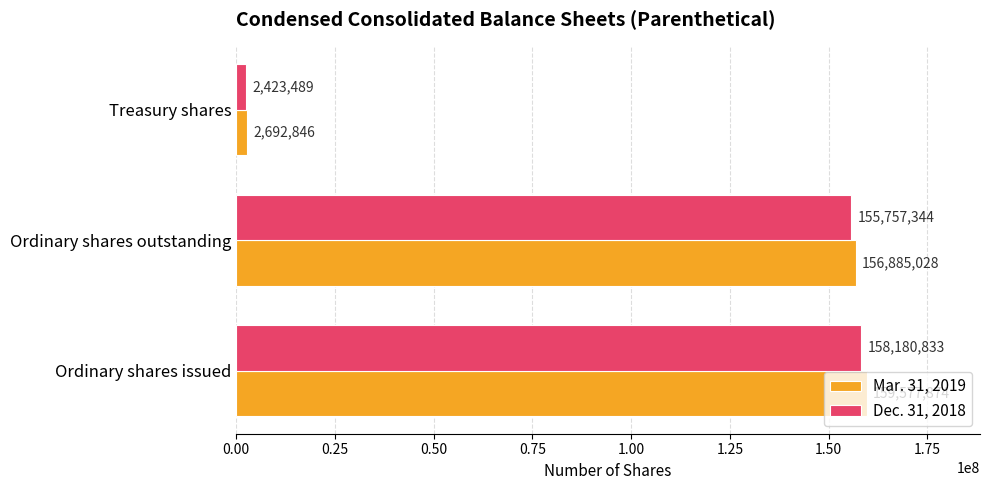

Rank the series at Treasury shares from highest to lowest value.

Mar. 31, 2019, Dec. 31, 2018